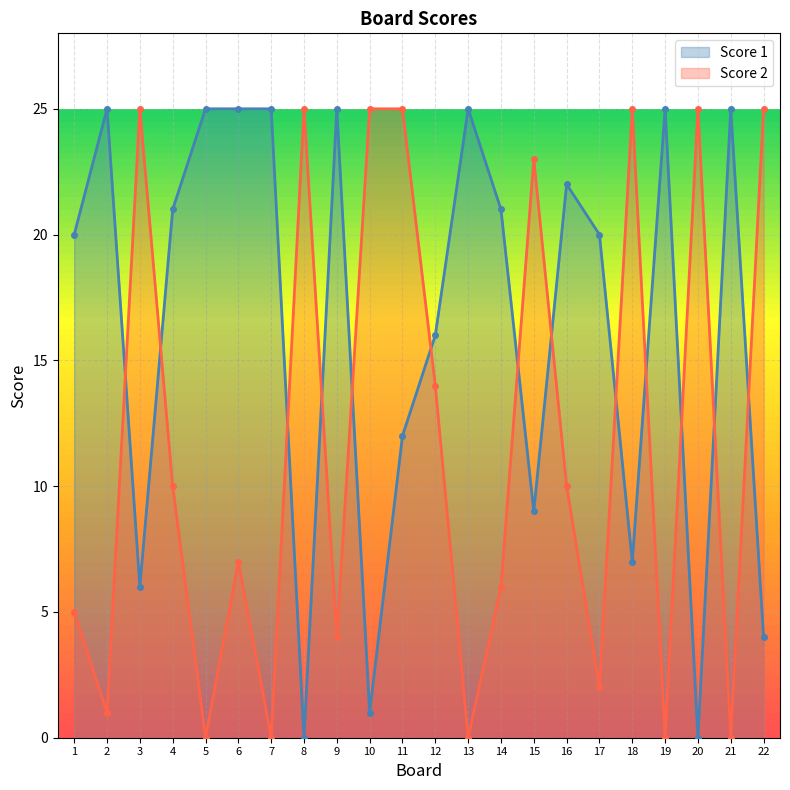

Which series ends up on top after the final intersection of Score 2 and Score 1?

Score 2